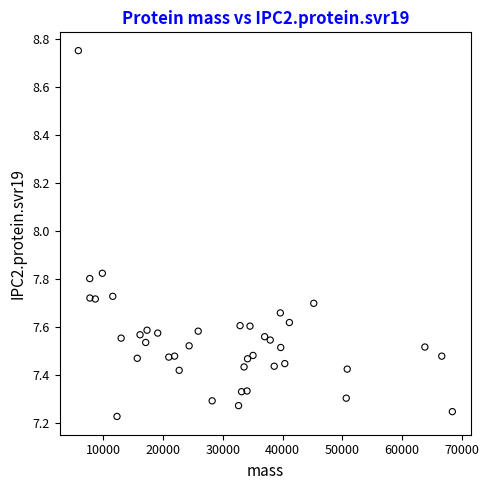

What is the range of Y values (max minus min)?

1.5